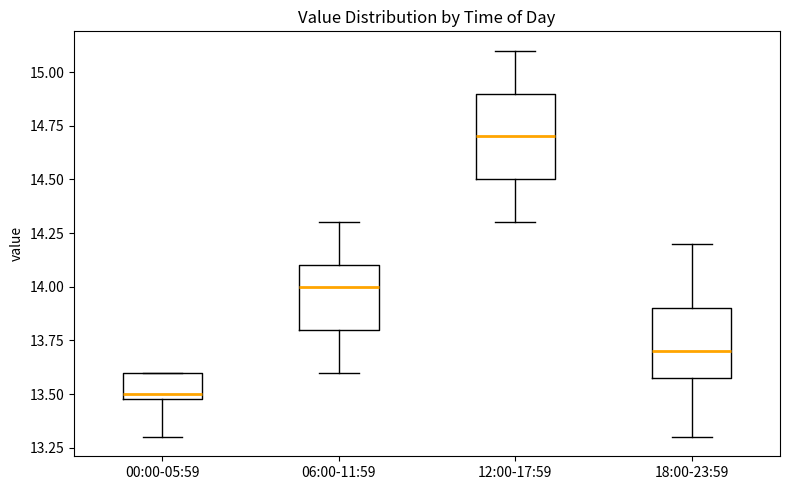

Which box is the tallest, from its lower edge to its upper edge?

12:00-17:59